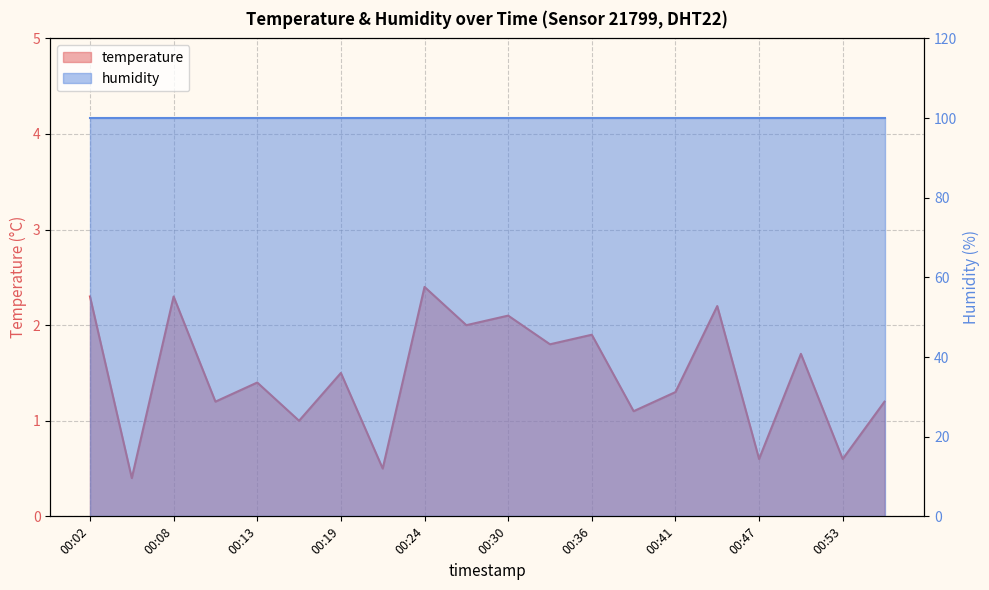

What is the value of the 8th point from the left?

0.5